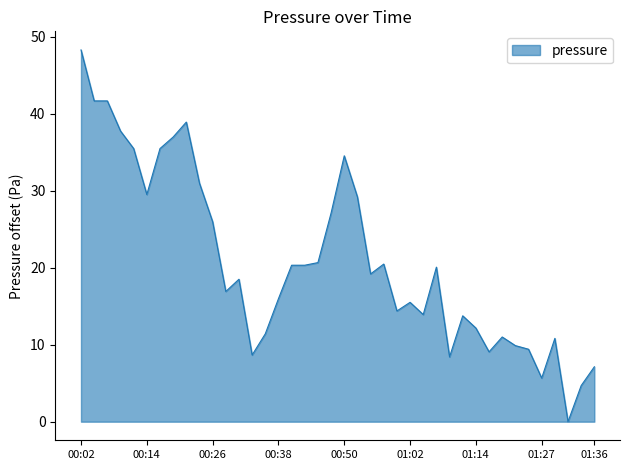

What is the difference between the maximum and minimum values?

48.3